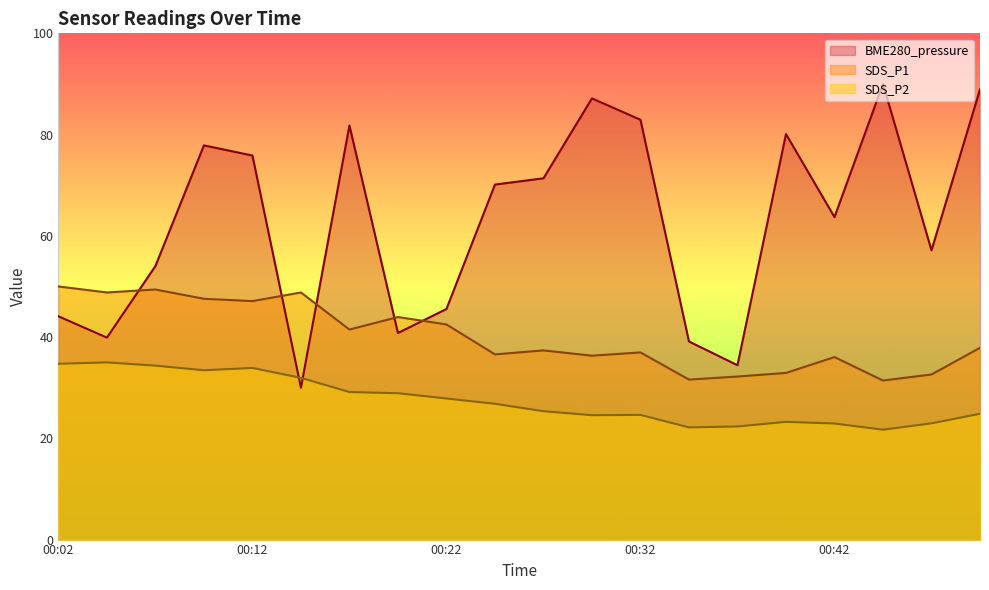

What is the difference between the maximum and second lowest values in the SDS_P1 series?

18.4